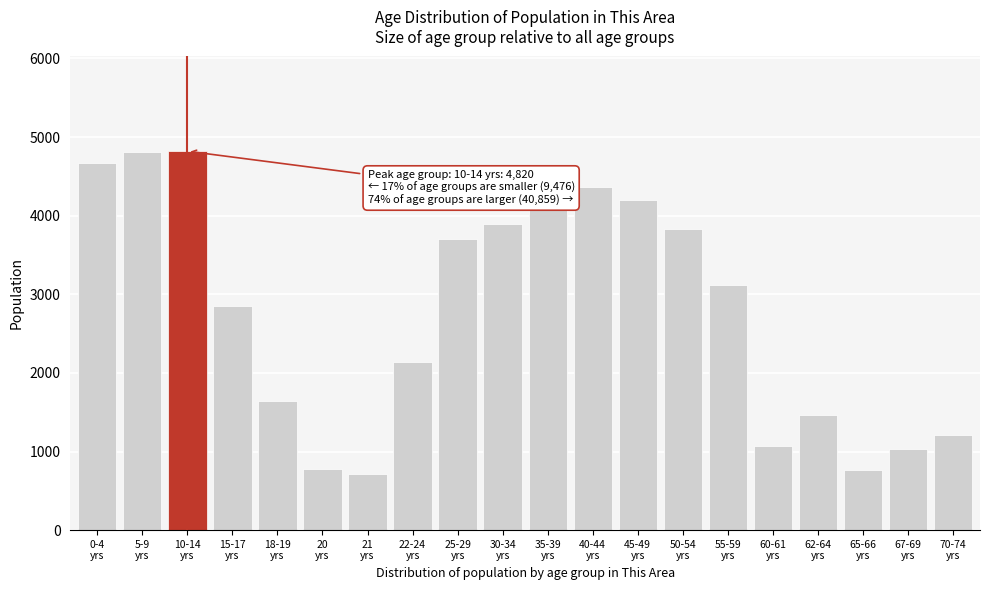

What is the value of the 16th bar from the left?

1065